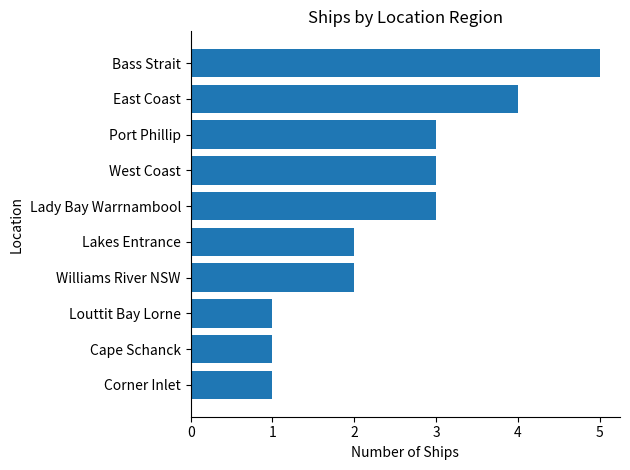

The value at Bass Strait is 5. True or false?

True